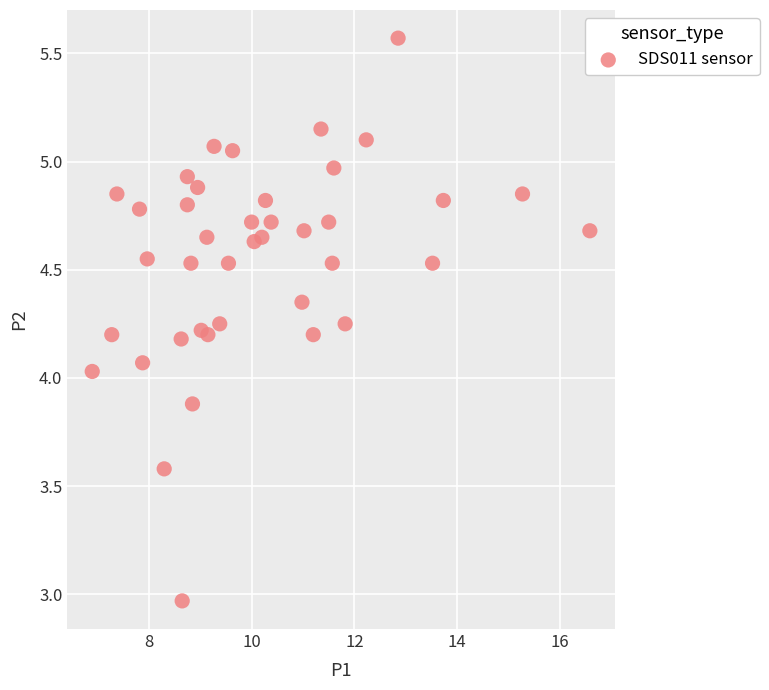

What is the range of Y values (max minus min)?

2.6